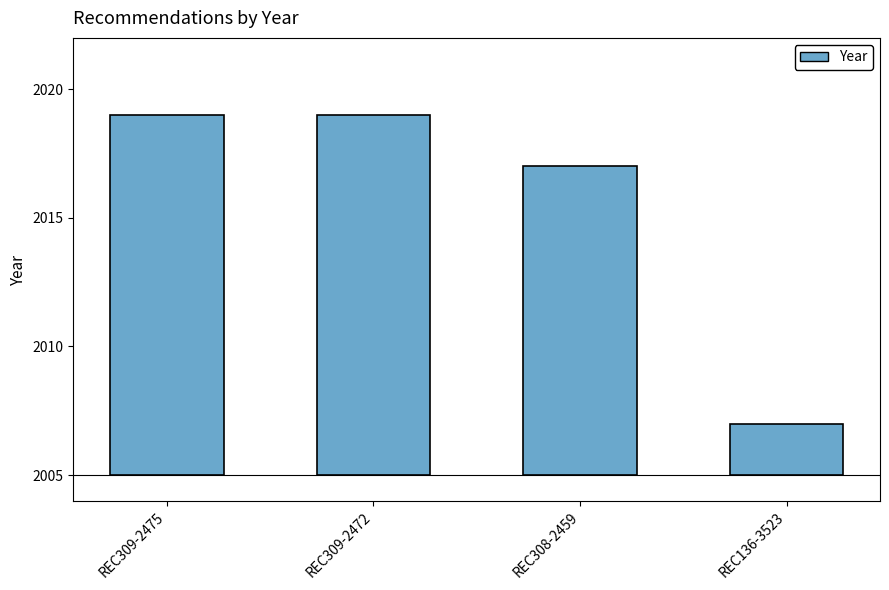

What is the difference between the values at REC136-3523 and REC308-2459?

10